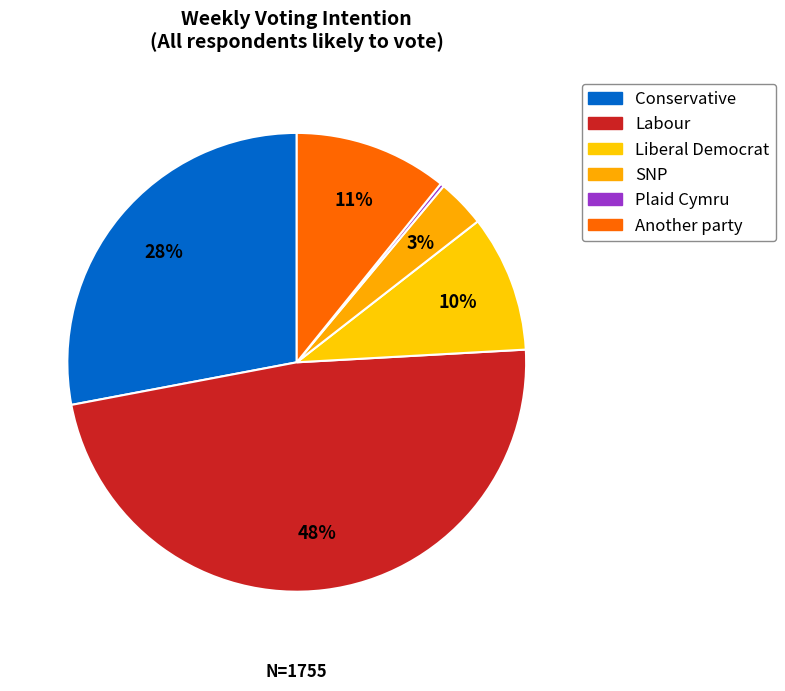

Approximately how many times larger is the value at SNP compared to Liberal Democrat?

0.4